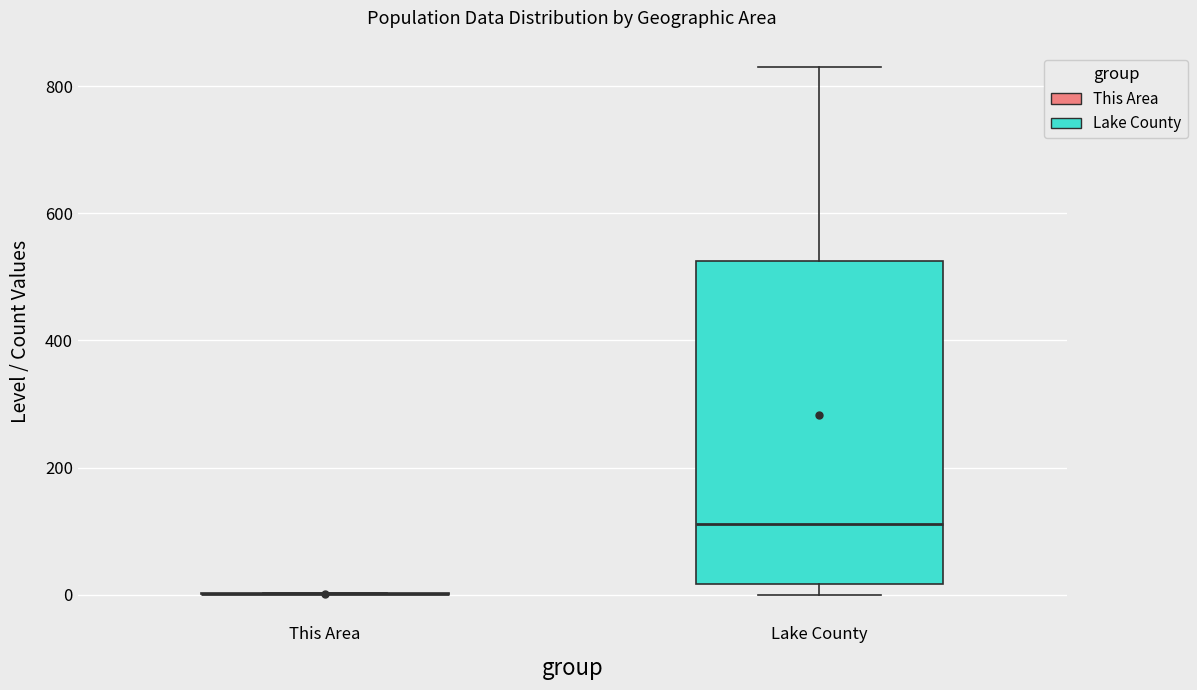

Reading left to right, read every box against the y-axis: the position of its median line, the range the box covers, and the ends of its whiskers. The values are not printed on the chart, so give them approximately, as read against the axis.

This Area: box collapsed to a line at 0, whiskers 0 to 0
Lake County: median 120, box 20 to 520, whiskers 0 to 840